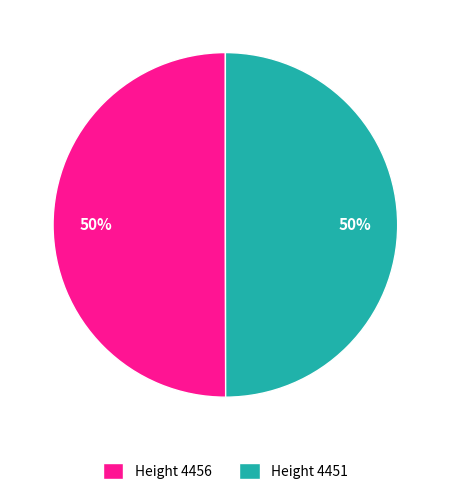

Combined, do Height 4451 and Height 4456 account for over 50%?

Yes